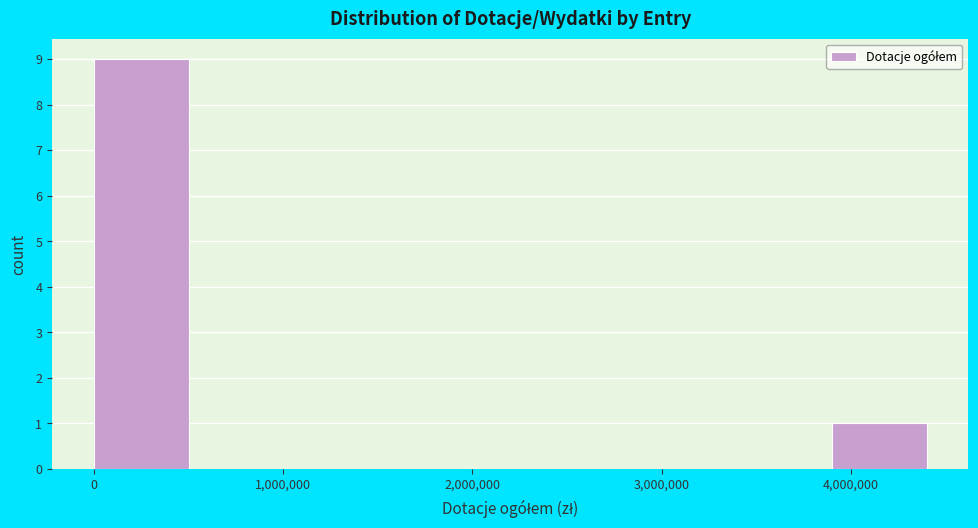

Reading left to right, list every bar in this chart as the range it spans on the x-axis followed by its height. Neither the bar edges nor the heights are printed on the chart, so give them approximately, as read against the axes.

0 to 600000: 9
600000 to 1100000: 0
1100000 to 1700000: 0
1700000 to 2200000: 0
2200000 to 2800000: 0
2800000 to 3300000: 0
3300000 to 3900000: 0
3900000 to 4500000: 1